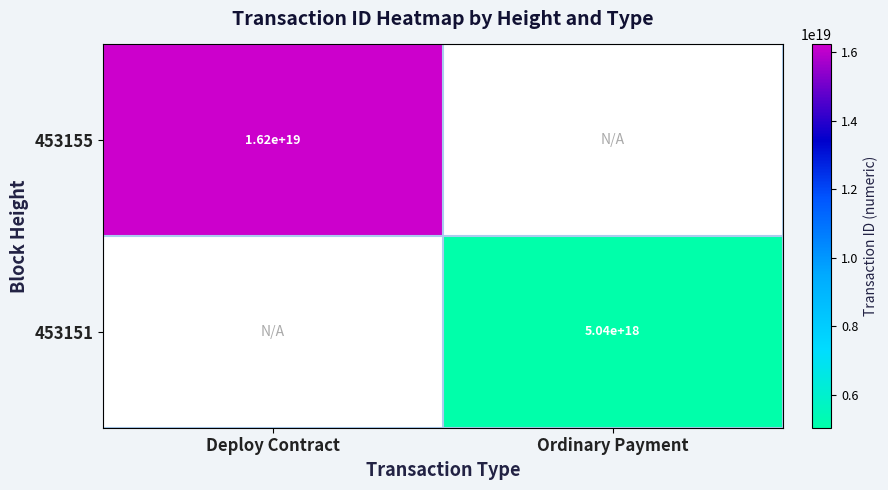

Is it true that 453155 equals 16200000000000000000 at Deploy Contract?

True